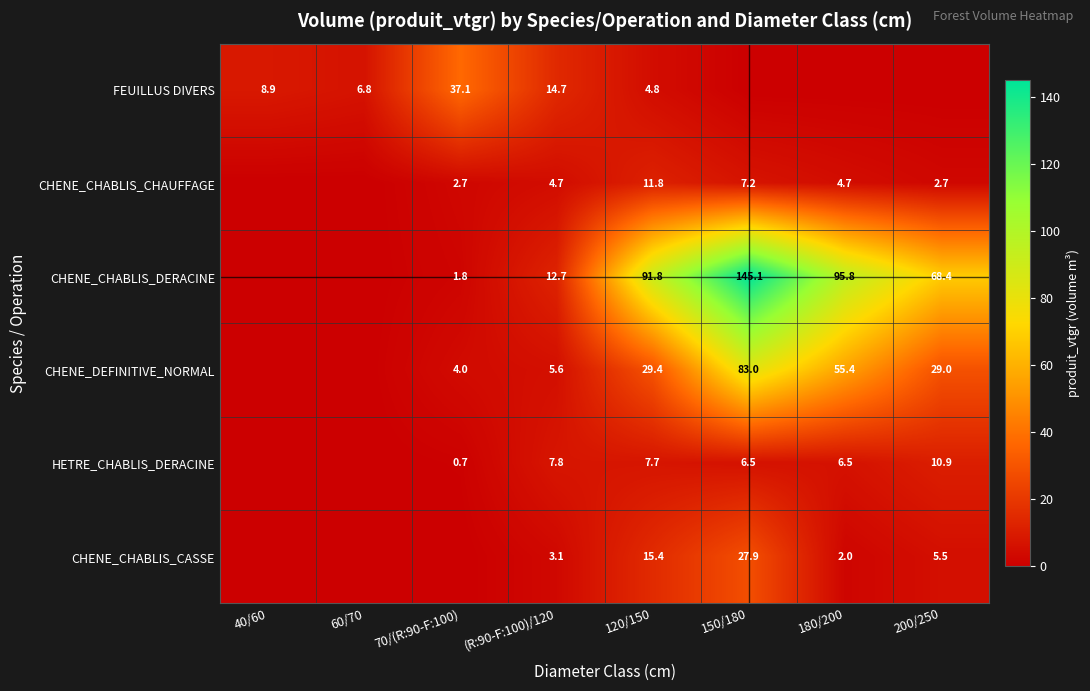

Is it true that CHENE_CHABLIS_CHAUFFAGE equals 6.7 at (R:90-F:100)/120?

False